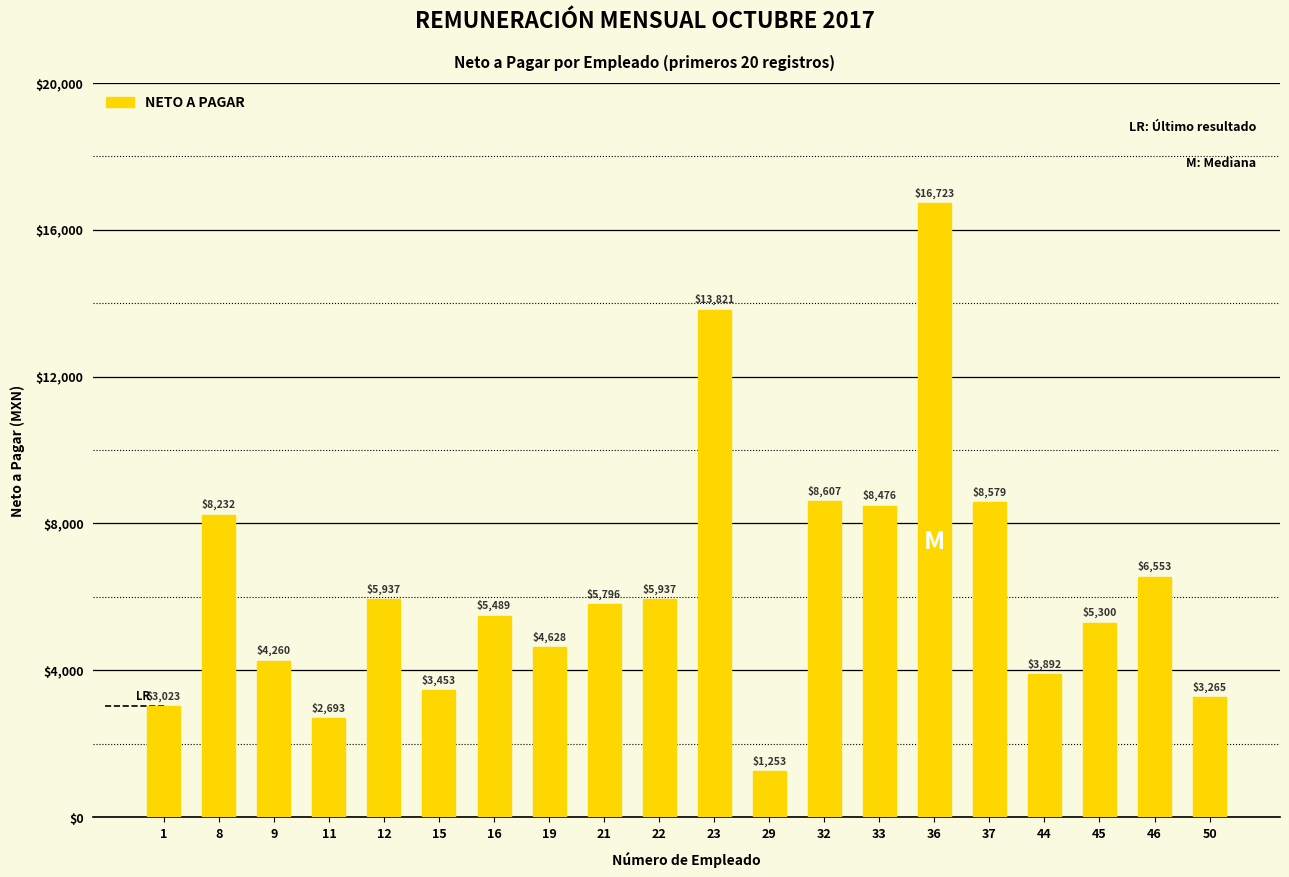

The value at 21 is 5795.9. True or false?

True